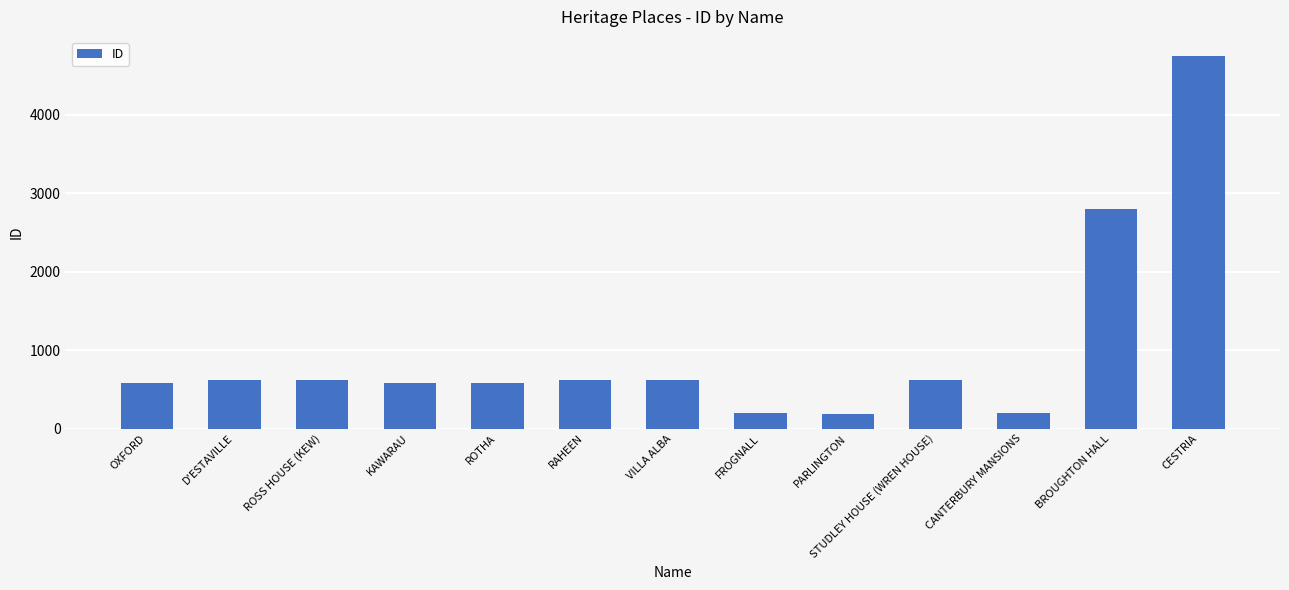

Approximately how many times larger is the value at CANTERBURY MANSIONS compared to BROUGHTON HALL?

0.1